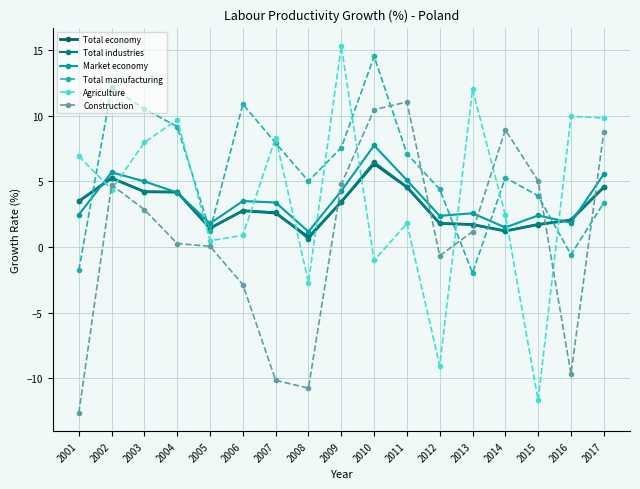

True or false: Total economy has a value of 2.1 at 2016.

True